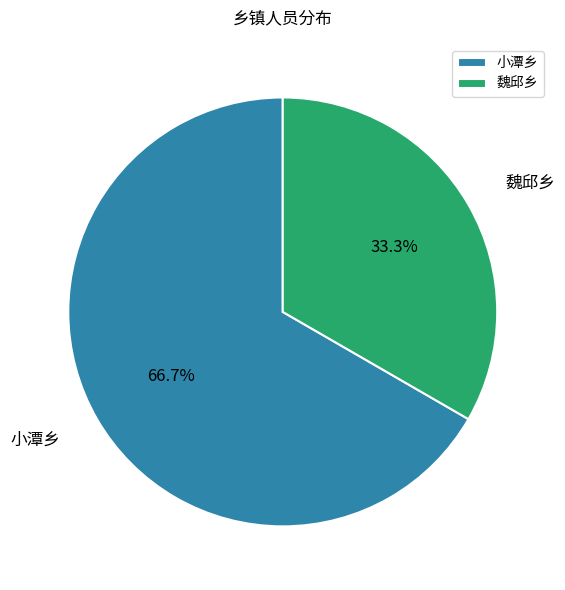

How many segments does this pie chart have?

2